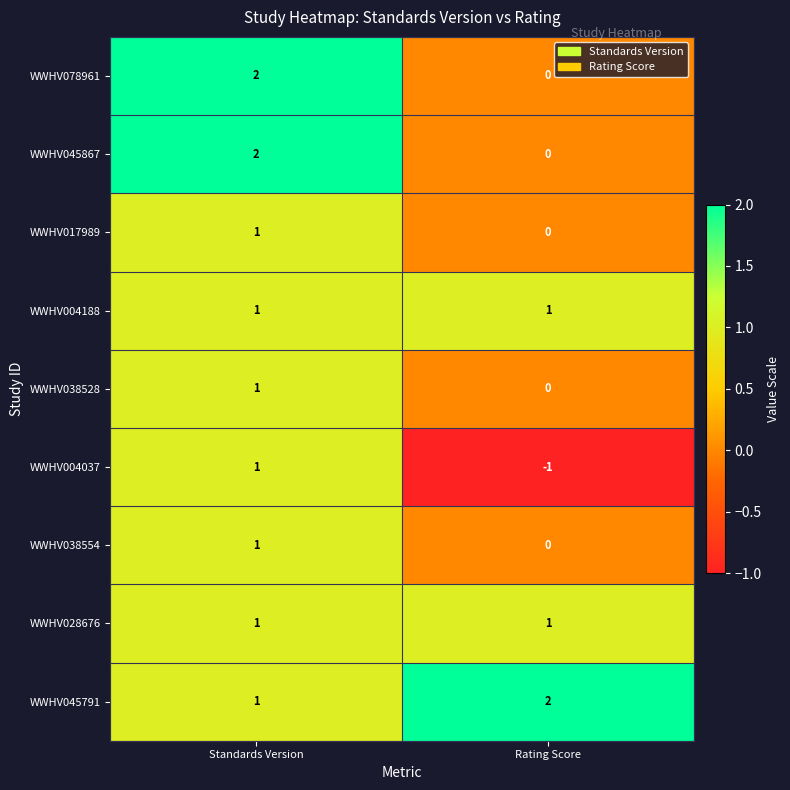

At how many categories does at least one series exceed 0?

2